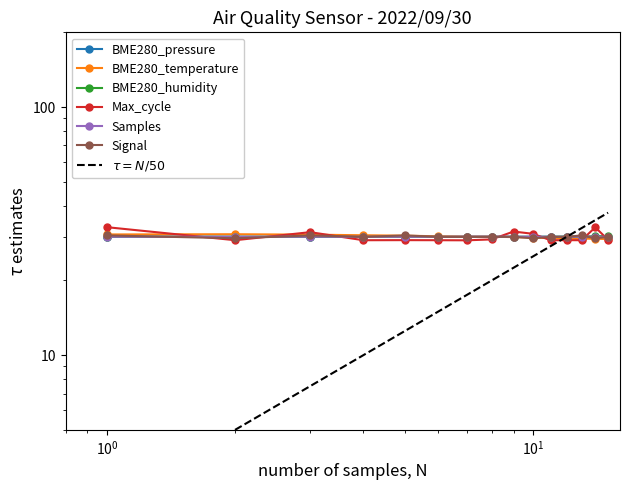

Reading left to right, list all the values displayed in this chart.

BME280_pressure: 30.0	30.0	30.0	30.0	30.0	30.0	30.0	30.0	30.0	30.0	30.0	30.0	30.0	30.0	30.0
BME280_temperature: 30.7	30.7	30.6	30.4	30.3	30.1	30.0	30.0	29.9	29.8	29.6	29.6	29.5	29.4	29.4
BME280_humidity: 30.0	30.0	30.0	29.9	29.9	30.0	30.0	30.0	30.0	30.0	30.0	30.0	30.0	30.1	30.2
Max_cycle: 32.8	29.1	31.3	29.0	29.1	29.1	29.0	29.3	31.5	30.8	29.0	29.1	29.1	32.7	29.2
Samples: 30.0	30.0	30.0	30.0	30.0	30.0	30.0	30.0	30.0	30.0	30.0	30.0	30.0	30.0	30.0
Signal: 30.4	29.6	30.4	30.0	30.4	30.0	30.0	30.0	30.0	29.6	30.0	30.0	30.4	29.6	30.0